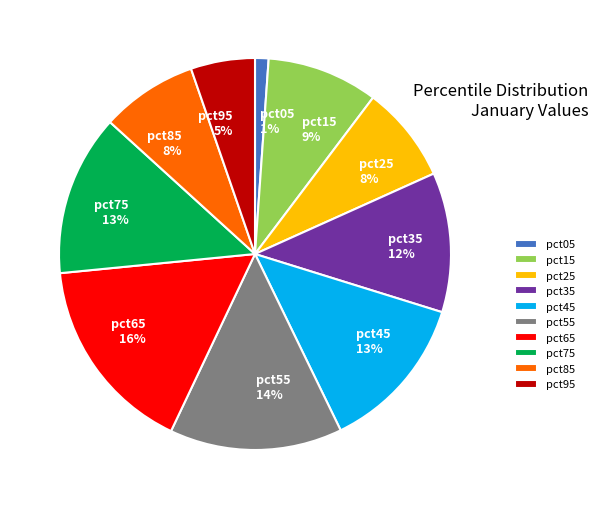

Does any single category account for the majority?

No